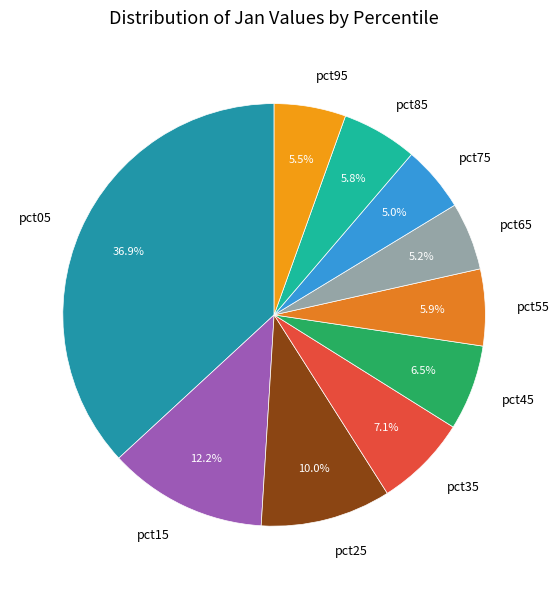

Count the number of slices in the pie.

10